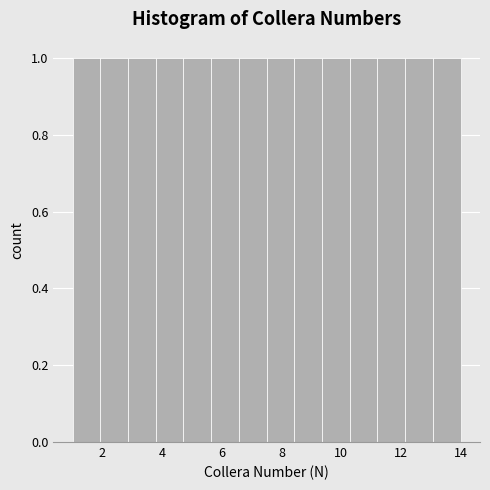

Reading left to right, transcribe this chart: for each bar, give the range it covers on the x-axis and its height. Neither the bar edges nor the heights are printed on the chart, so give them approximately, as read against the axes.

1.0 to 2.0: 1
2.0 to 2.8: 1
2.8 to 3.8: 1
3.8 to 4.8: 1
4.8 to 5.6: 1
5.6 to 6.6: 1
6.6 to 7.6: 1
7.6 to 8.4: 1
8.4 to 9.4: 1
9.4 to 10.2: 1
10.2 to 11.2: 1
11.2 to 12.2: 1
12.2 to 13.0: 1
13.0 to 14.0: 1